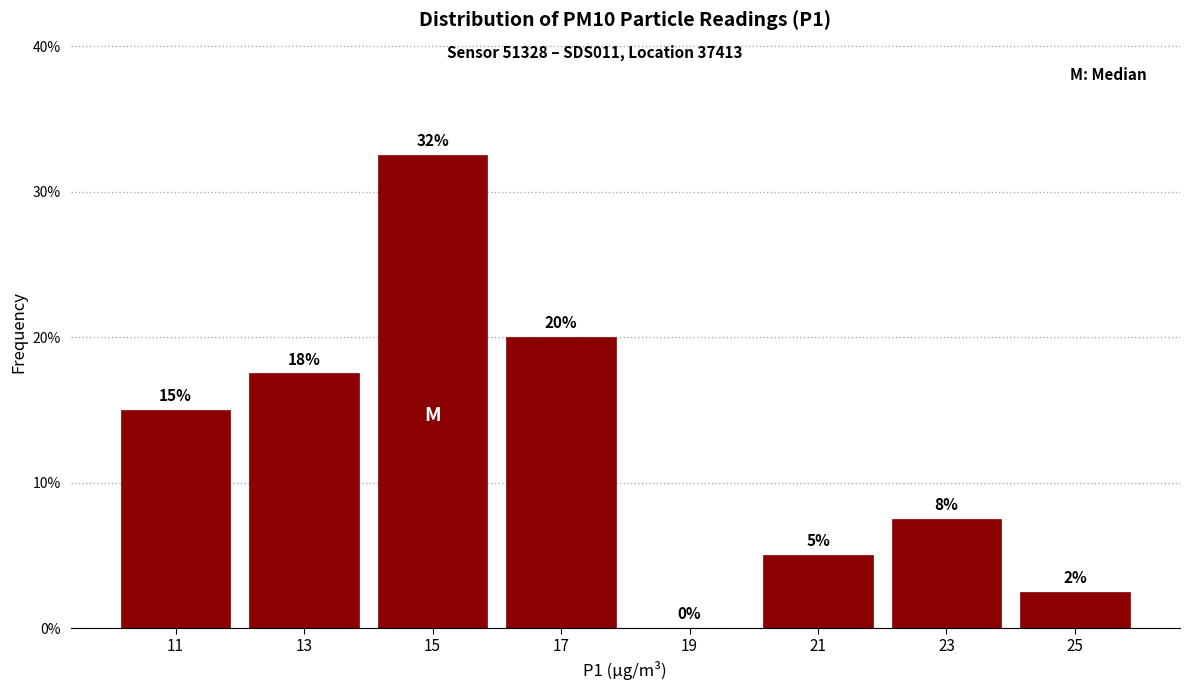

Over which range of the x-axis is the bar tallest?

14 to 16